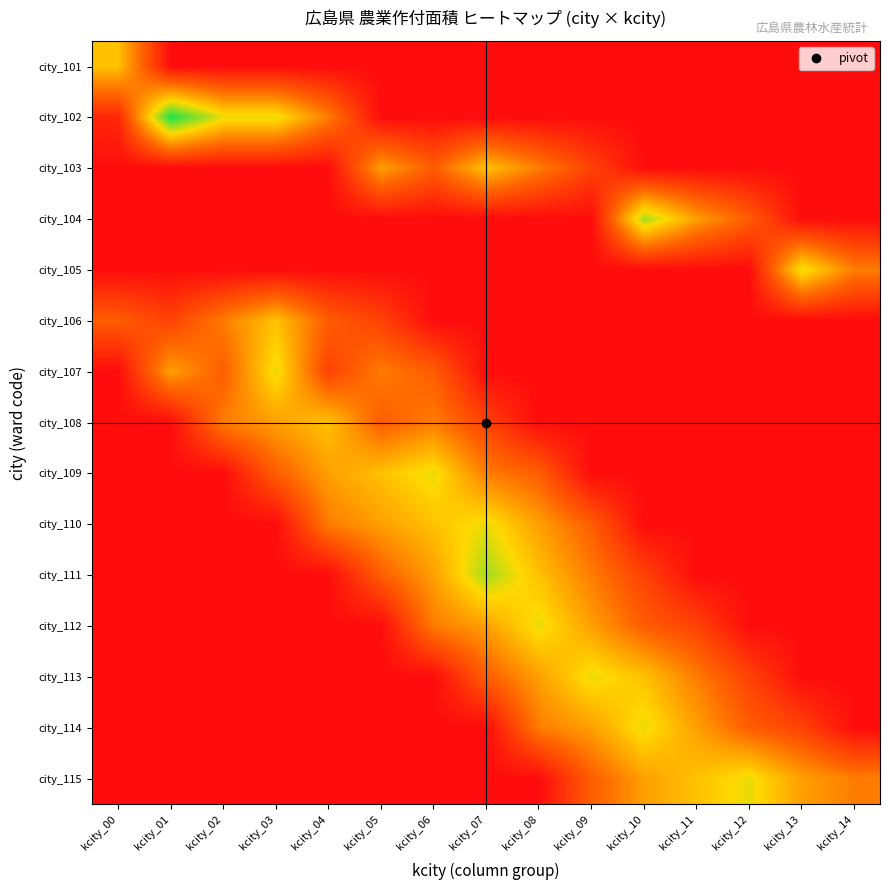

At kcity_05, list the series in order from largest to smallest.

city_109, city_103, city_110, city_107, city_108, city_111, city_106, city_101, city_102, city_104, city_105, city_112, city_113, city_114, city_115